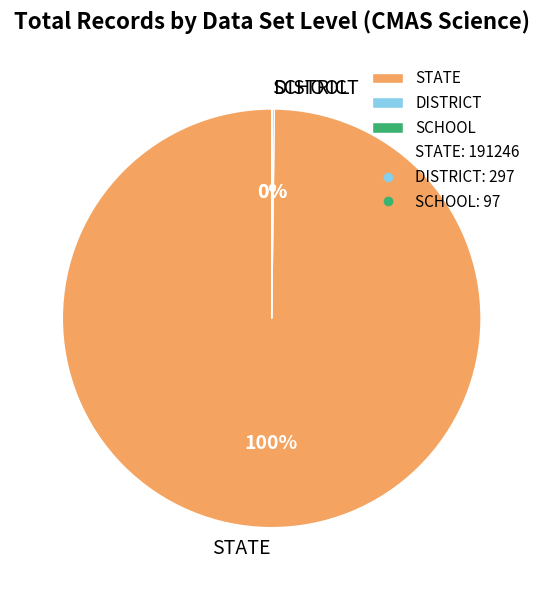

To the nearest percent, what is the average slice percentage?

33%